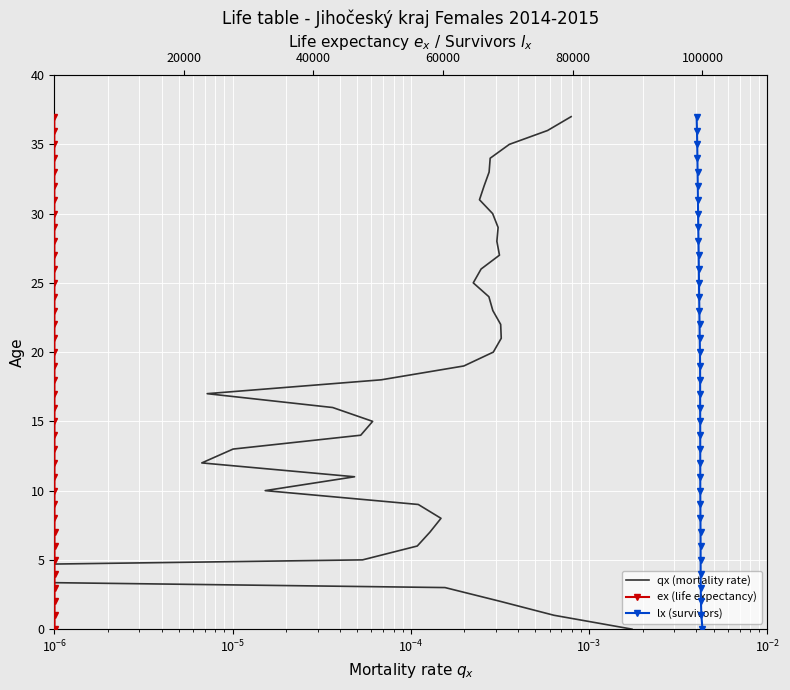

True or false: lx (survivors) and ex (life expectancy) intersect in this chart.

False